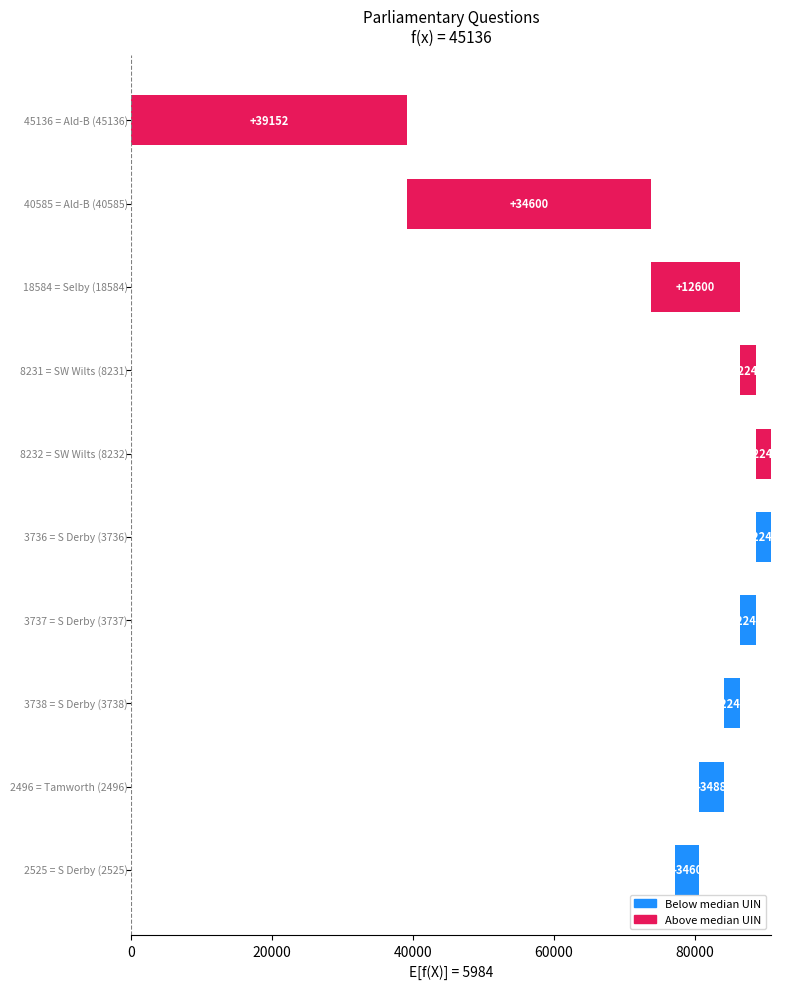

What is the value of the 6th bar from the left?

-2248.5